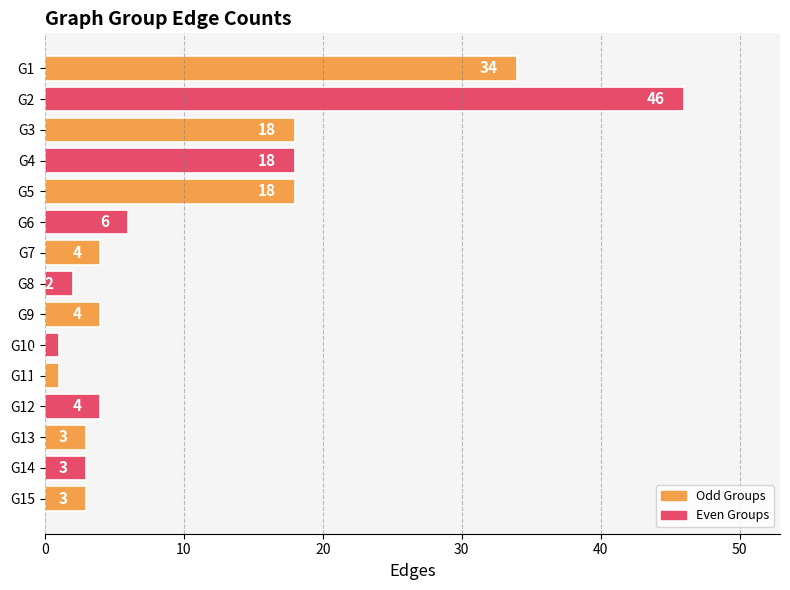

The chart shows a value of 18 at G3. True or false?

True